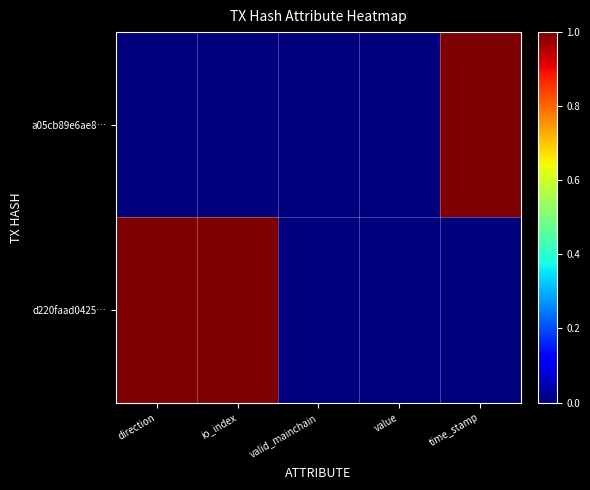

What is the greatest value displayed?

1